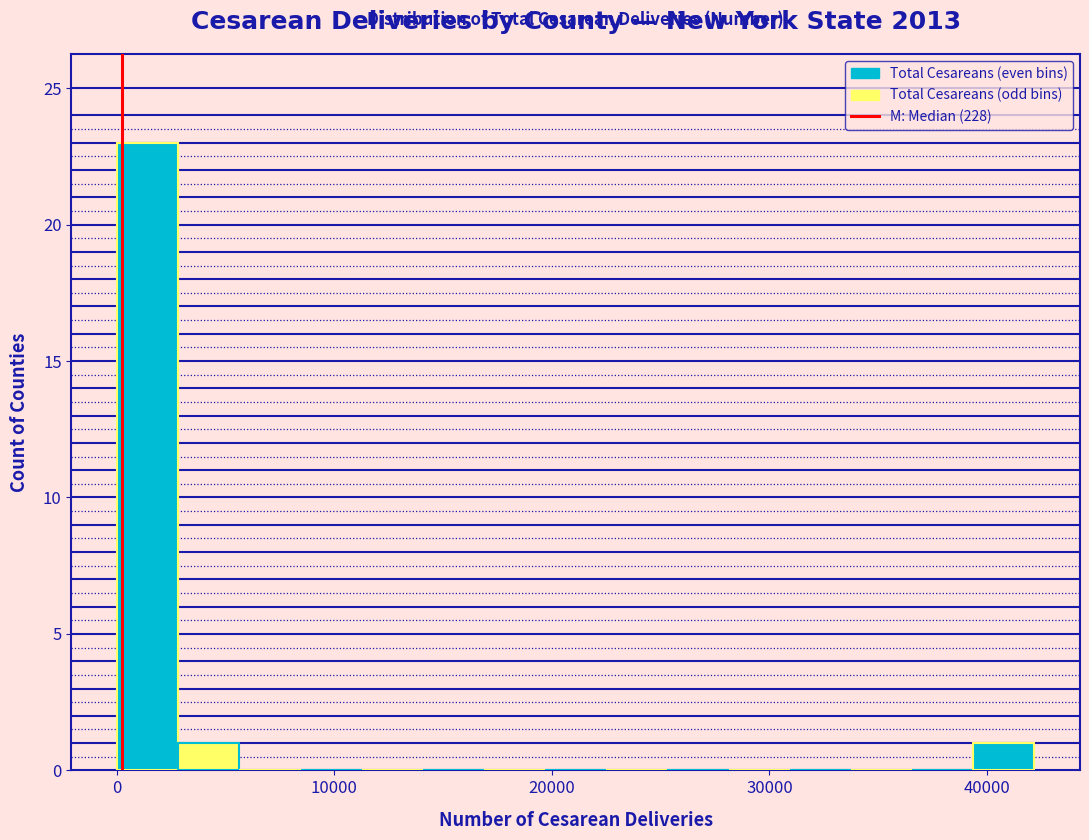

Around what value on the x-axis is the tallest bar? Give the approximate position of its centre, as read against the axis.

1000